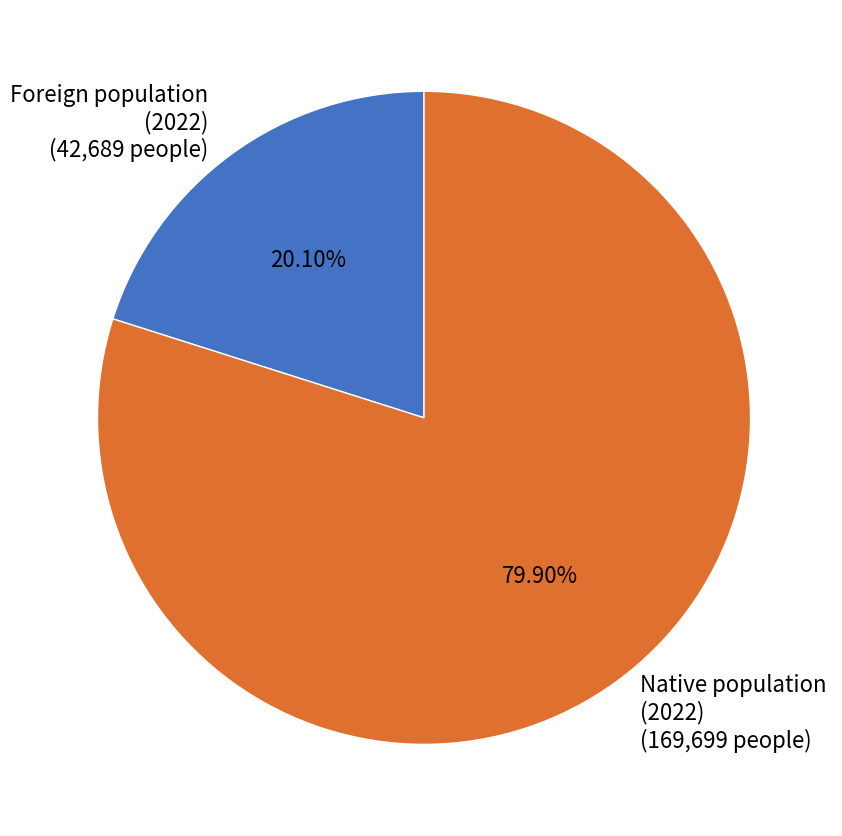

What is the largest slice in the pie chart?

Native population (2022) (169,699 people)